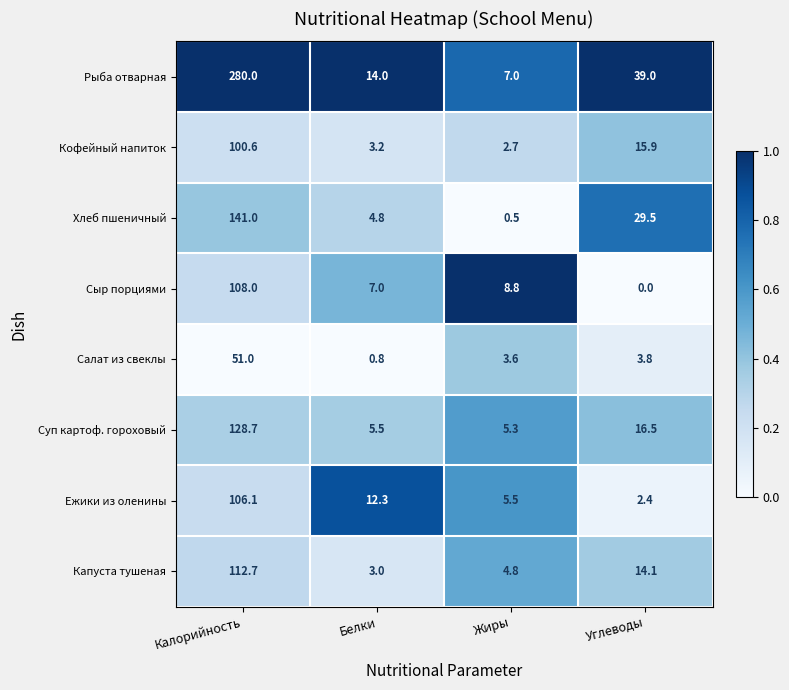

What value does the Суп картоф. гороховый series have at Белки?

5.5